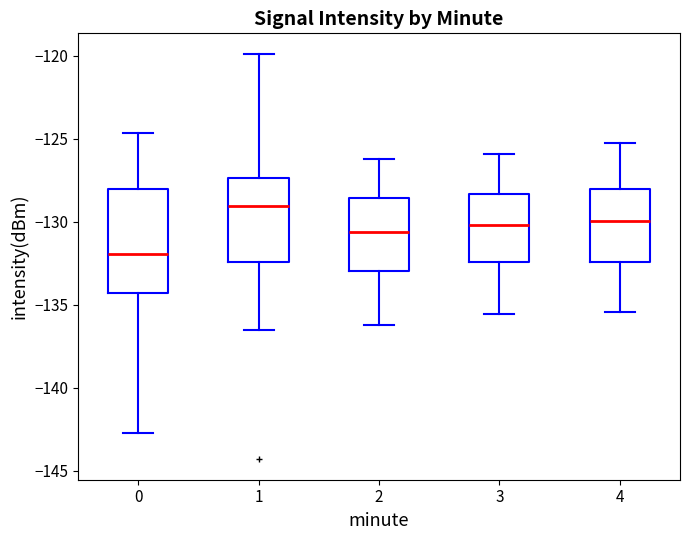

Where does the upper whisker of the box at x = 1 end on the y-axis? The values are not printed on the chart, so give them approximately, as read against the axis.

-120.0